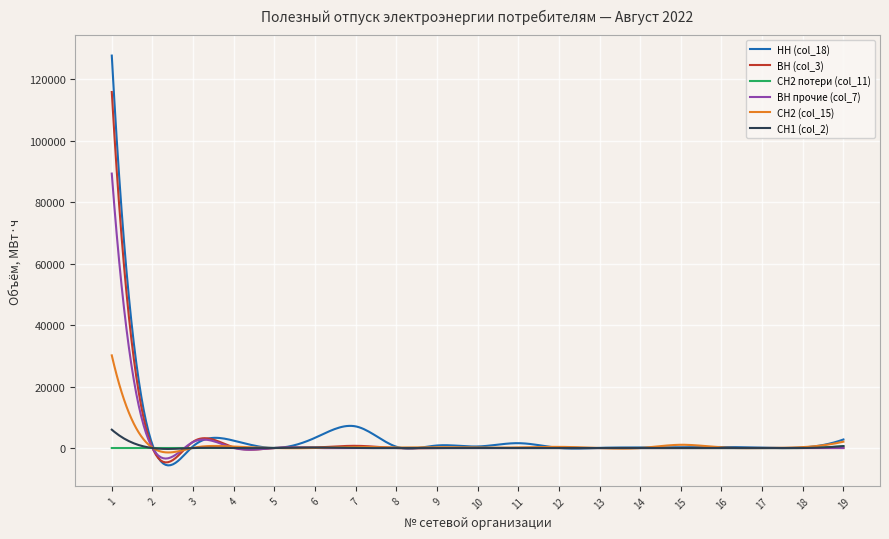

What is the smallest value displayed?

-5650.8